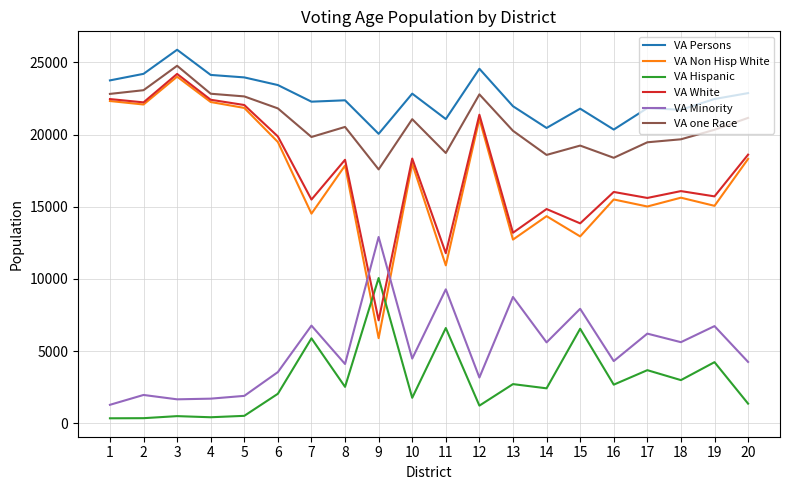

At which category is the sum across all series the highest?

3